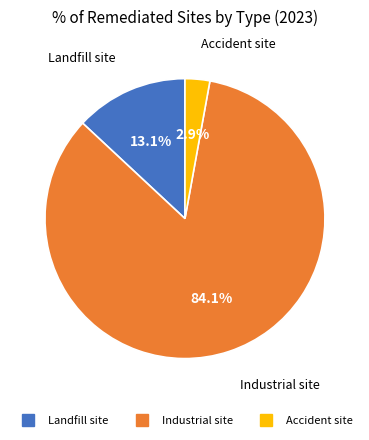

Rank the categories by value from lowest to highest.

Accident site, Landfill site, Industrial site